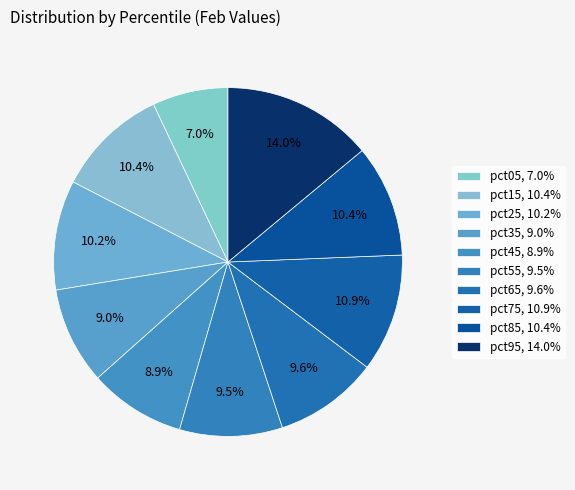

How many segments does this pie chart have?

10